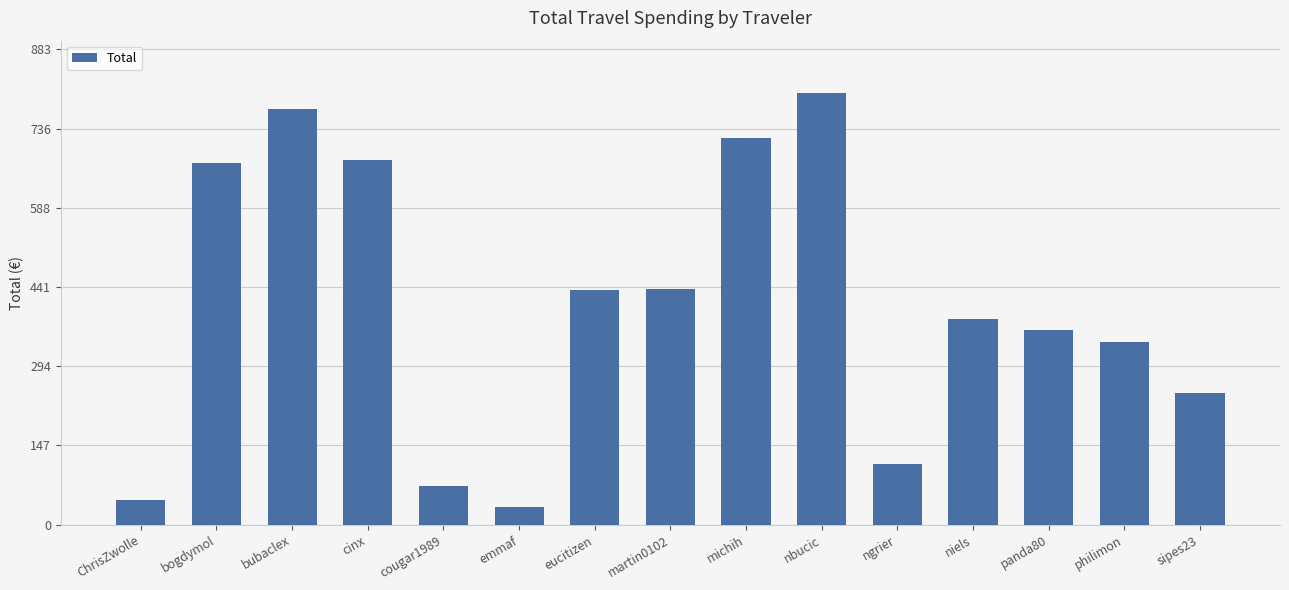

What is the label of the 9th bar from the left?

michih